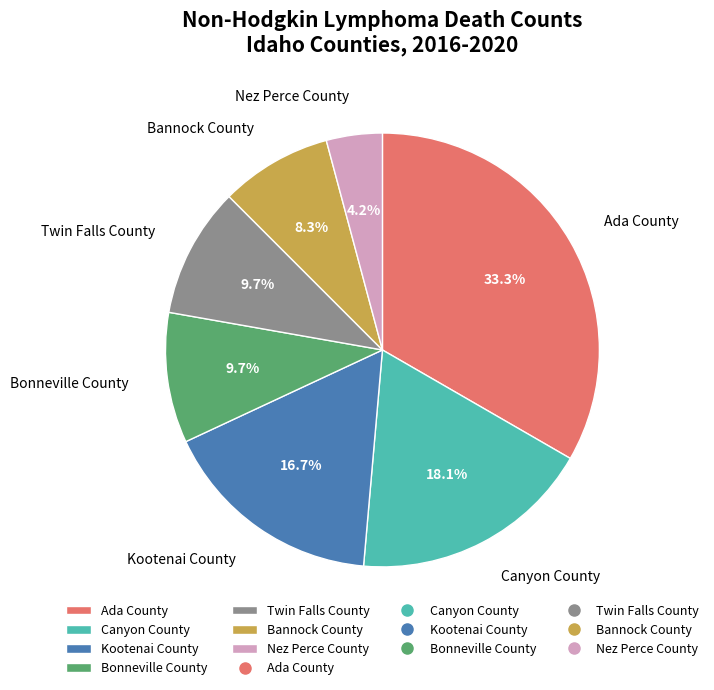

Is there a majority slice in this chart?

No